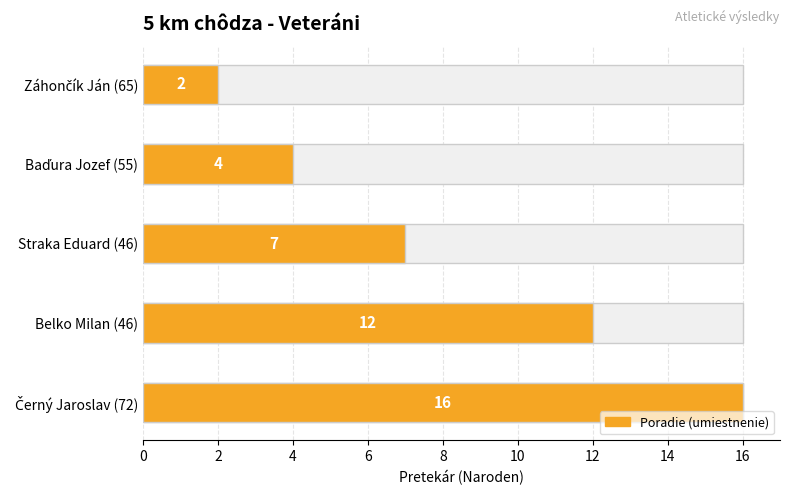

The value at Záhončík Ján (65) is 2. True or false?

True